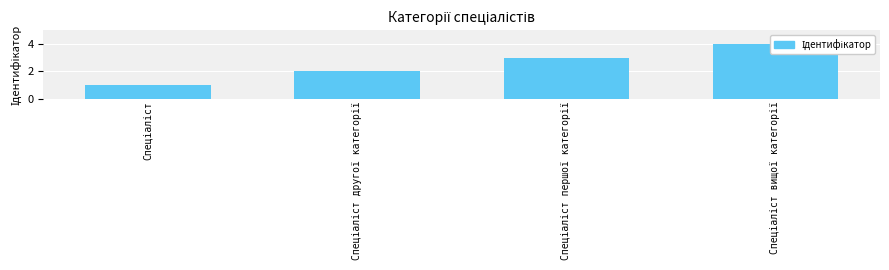

What is the difference between the maximum and minimum values?

3